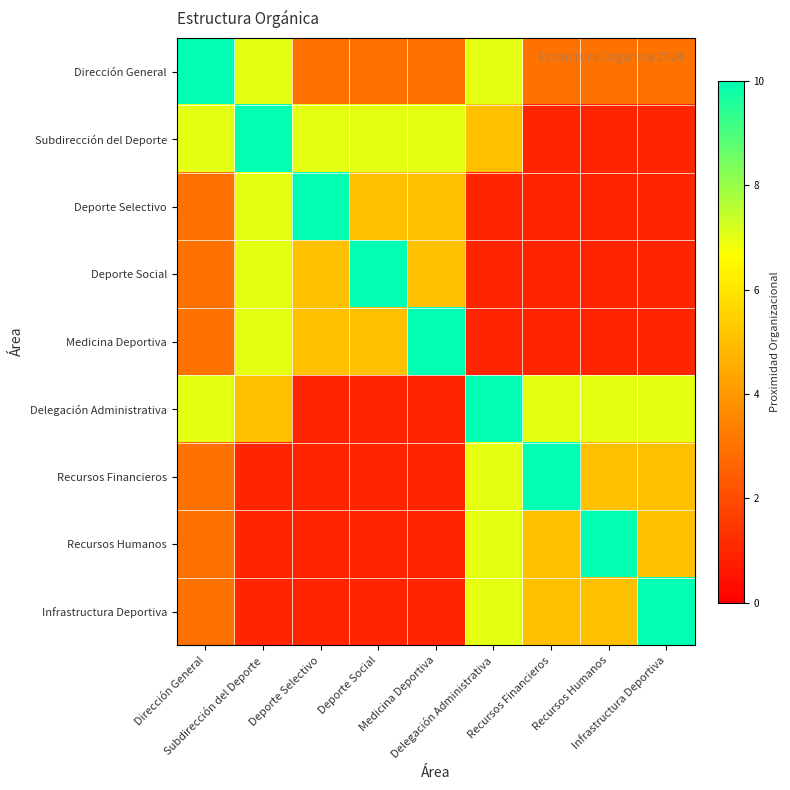

Reading right to left, what are all the values shown in this chart?

Dirección General: Infrastructura Deportiva=3	Recursos Humanos=3	Recursos Financieros=3	Delegación Administrativa=7	Medicina Deportiva=3	Deporte Social=3	Deporte Selectivo=3	Subdirección del Deporte=7	Dirección General=10
Subdirección del Deporte: Infrastructura Deportiva=1	Recursos Humanos=1	Recursos Financieros=1	Delegación Administrativa=5	Medicina Deportiva=7	Deporte Social=7	Deporte Selectivo=7	Subdirección del Deporte=10	Dirección General=7
Deporte Selectivo: Infrastructura Deportiva=1	Recursos Humanos=1	Recursos Financieros=1	Delegación Administrativa=1	Medicina Deportiva=5	Deporte Social=5	Deporte Selectivo=10	Subdirección del Deporte=7	Dirección General=3
Deporte Social: Infrastructura Deportiva=1	Recursos Humanos=1	Recursos Financieros=1	Delegación Administrativa=1	Medicina Deportiva=5	Deporte Social=10	Deporte Selectivo=5	Subdirección del Deporte=7	Dirección General=3
Medicina Deportiva: Infrastructura Deportiva=1	Recursos Humanos=1	Recursos Financieros=1	Delegación Administrativa=1	Medicina Deportiva=10	Deporte Social=5	Deporte Selectivo=5	Subdirección del Deporte=7	Dirección General=3
Delegación Administrativa: Infrastructura Deportiva=7	Recursos Humanos=7	Recursos Financieros=7	Delegación Administrativa=10	Medicina Deportiva=1	Deporte Social=1	Deporte Selectivo=1	Subdirección del Deporte=5	Dirección General=7
Recursos Financieros: Infrastructura Deportiva=5	Recursos Humanos=5	Recursos Financieros=10	Delegación Administrativa=7	Medicina Deportiva=1	Deporte Social=1	Deporte Selectivo=1	Subdirección del Deporte=1	Dirección General=3
Recursos Humanos: Infrastructura Deportiva=5	Recursos Humanos=10	Recursos Financieros=5	Delegación Administrativa=7	Medicina Deportiva=1	Deporte Social=1	Deporte Selectivo=1	Subdirección del Deporte=1	Dirección General=3
Infrastructura Deportiva: Infrastructura Deportiva=10	Recursos Humanos=5	Recursos Financieros=5	Delegación Administrativa=7	Medicina Deportiva=1	Deporte Social=1	Deporte Selectivo=1	Subdirección del Deporte=1	Dirección General=3